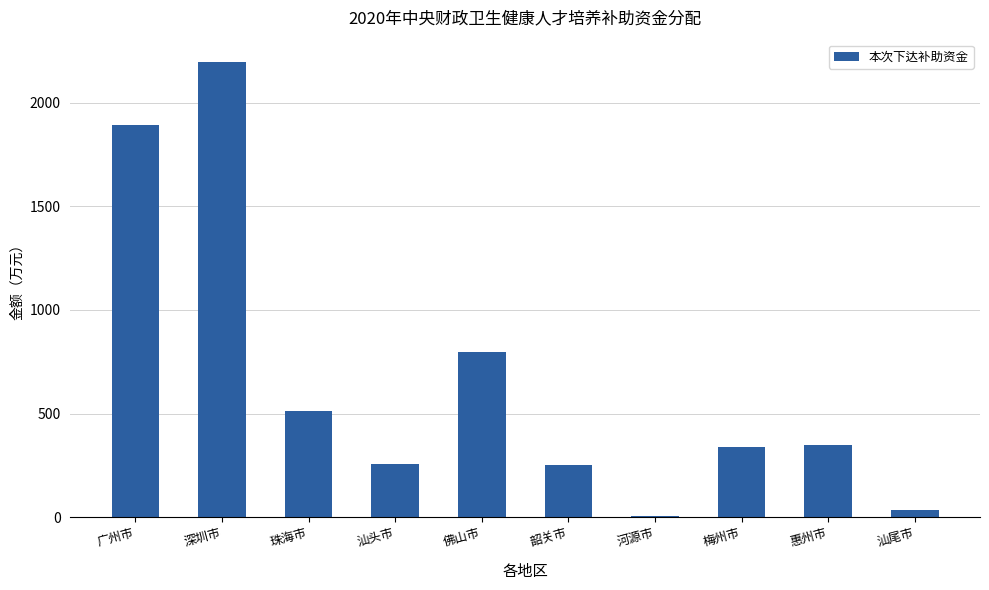

What is the sum of the values at 汕尾市 and 河源市?

40.6